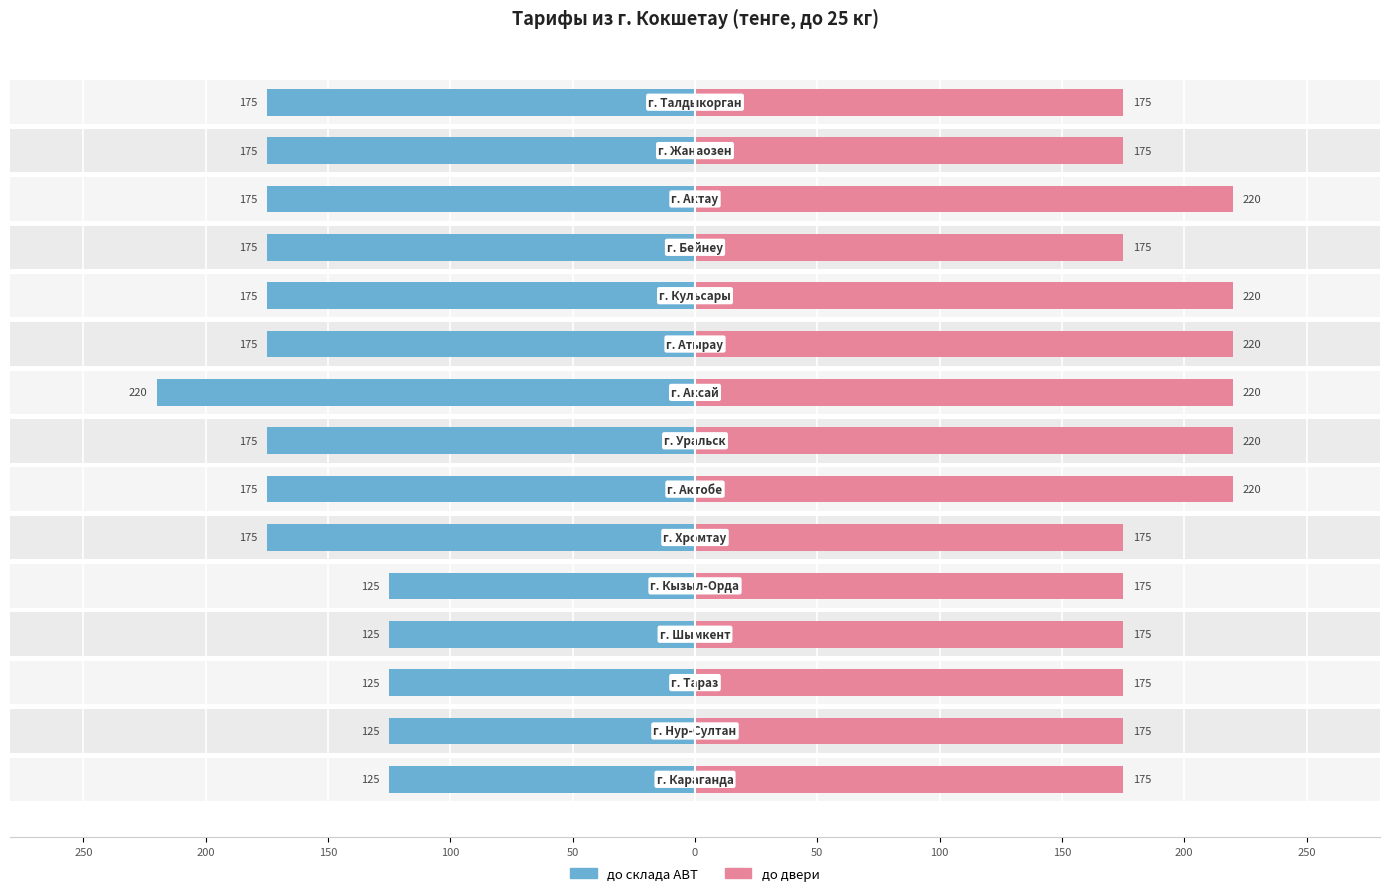

The value of до склада ABT at 50 is -258. True or false?

False